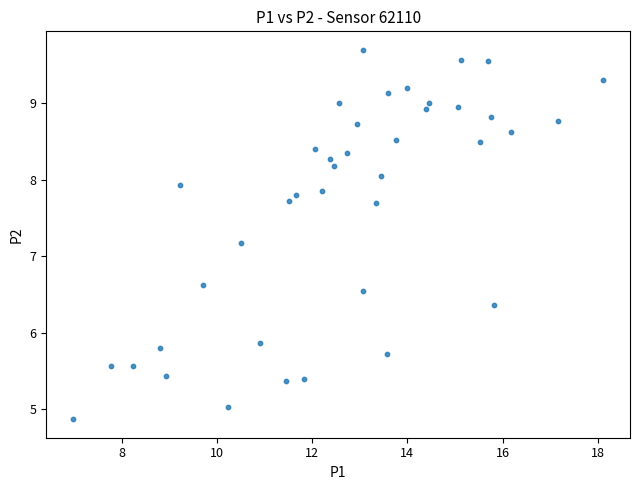

What Y value in the scatter plot is closest to 7?

7.2